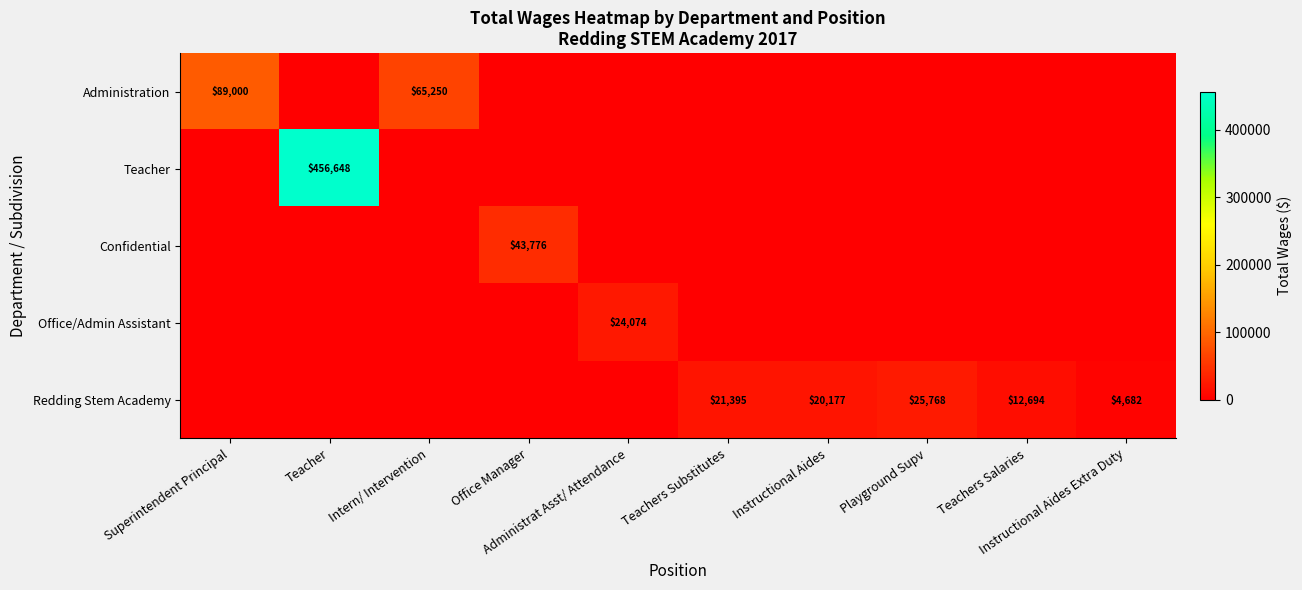

List the labels in order of Office/Admin Assistant value, smallest first.

Superintendent Principal, Teacher, Intern/ Intervention, Office Manager, Teachers Substitutes, Instructional Aides, Playground Supv, Teachers Salaries, Instructional Aides Extra Duty, Administrat Asst/ Attendance